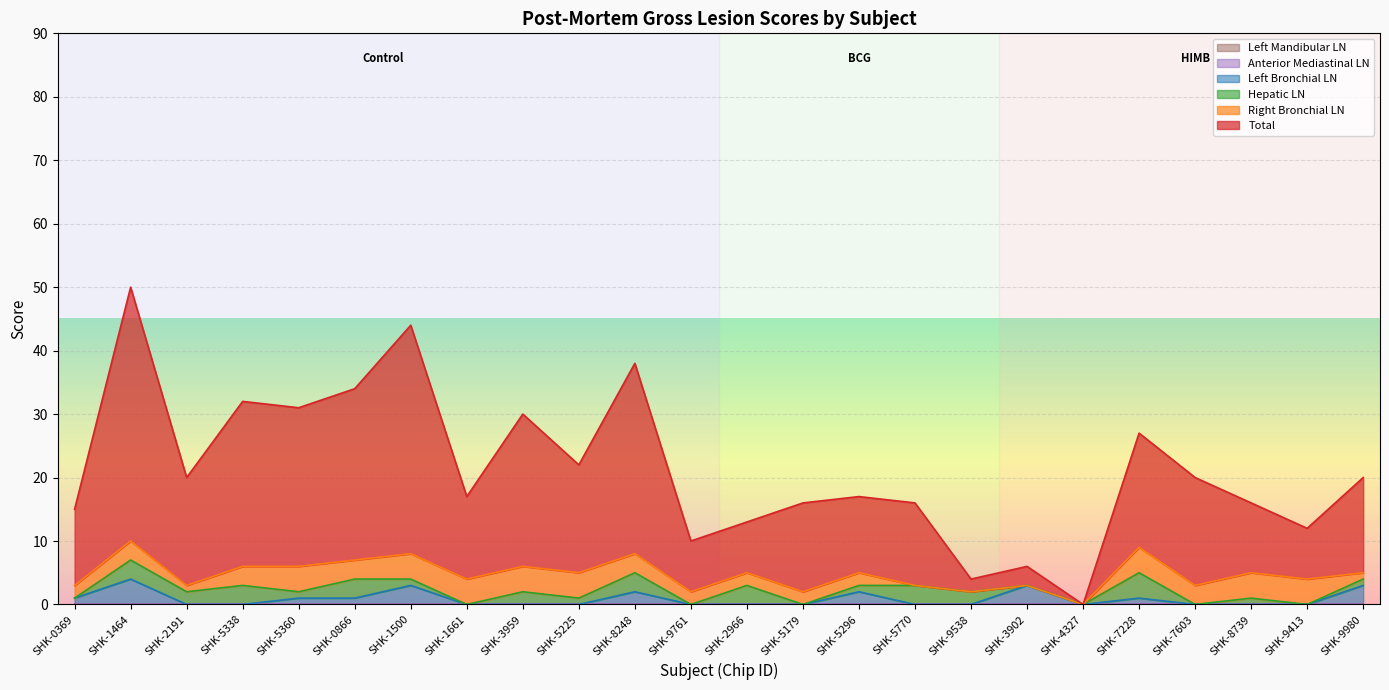

The Left Mandibular LN series shows 0 at SHK-9761. True or false?

True